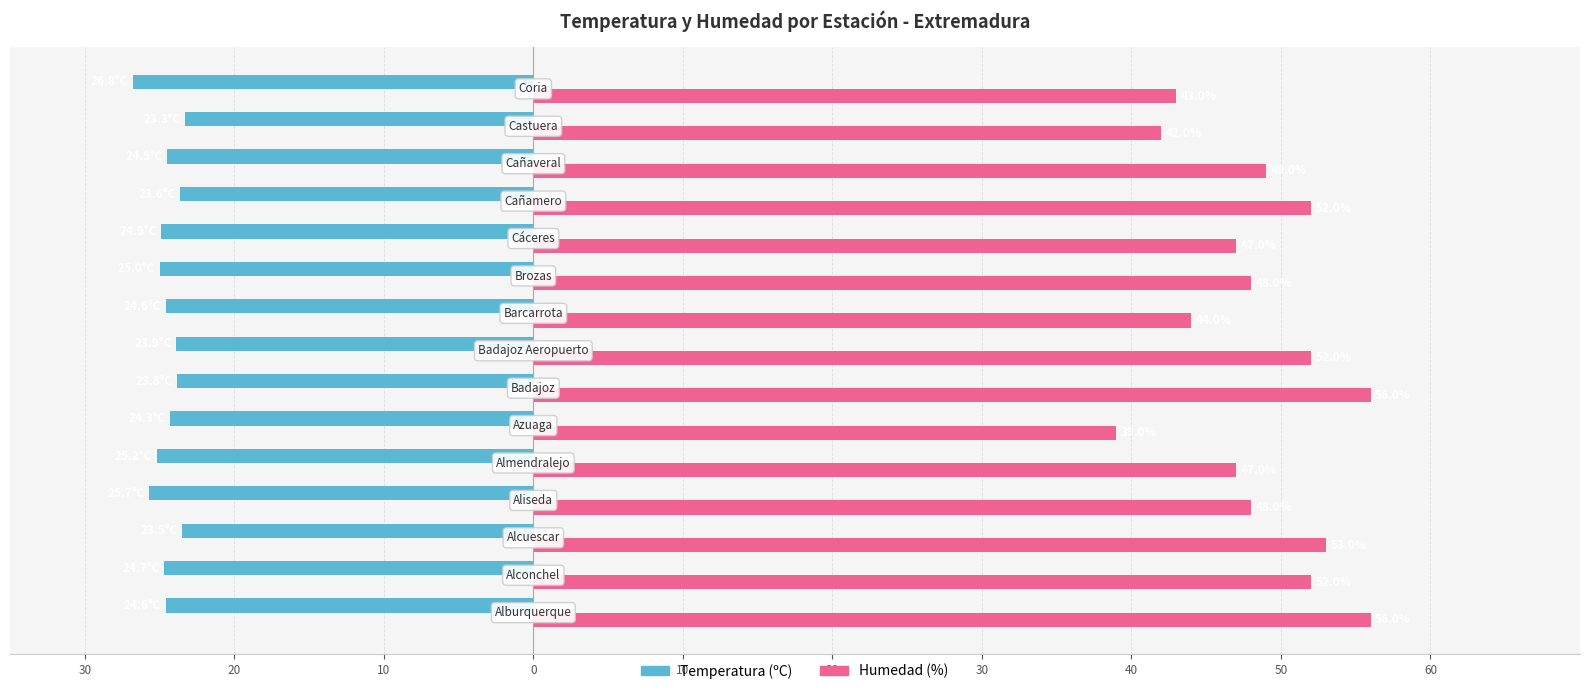

What are all the series names shown in the legend?

Temperatura (ºC), Humedad (%)